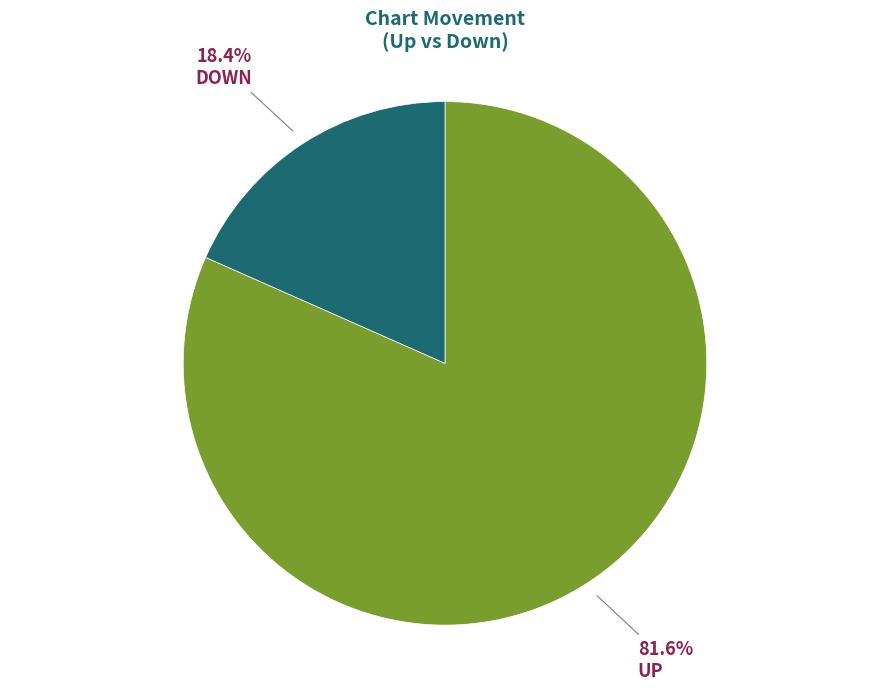

Count the number of slices in the pie.

2